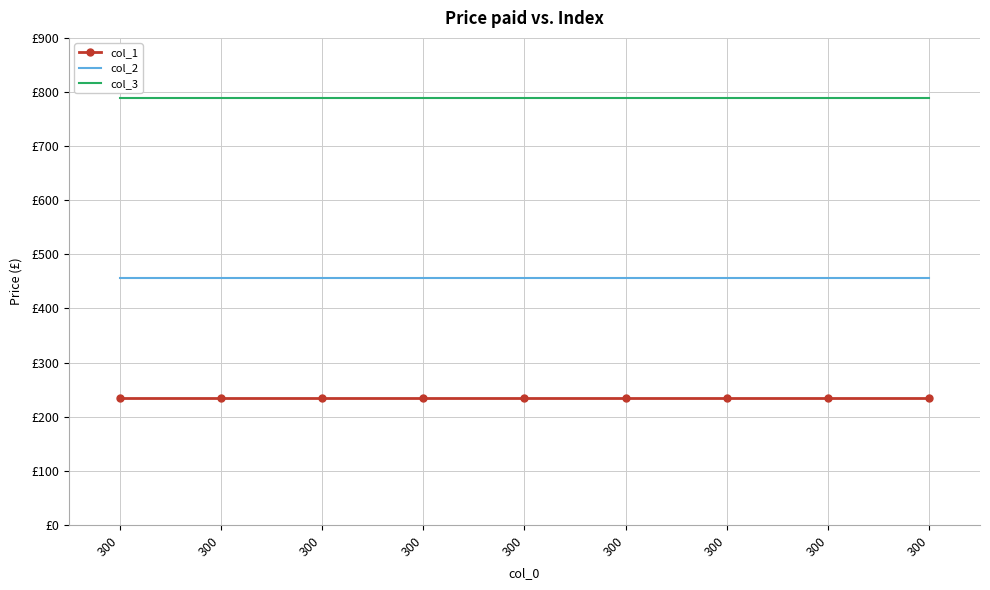

True or false: col_1 has more than 0 interior local peaks.

False